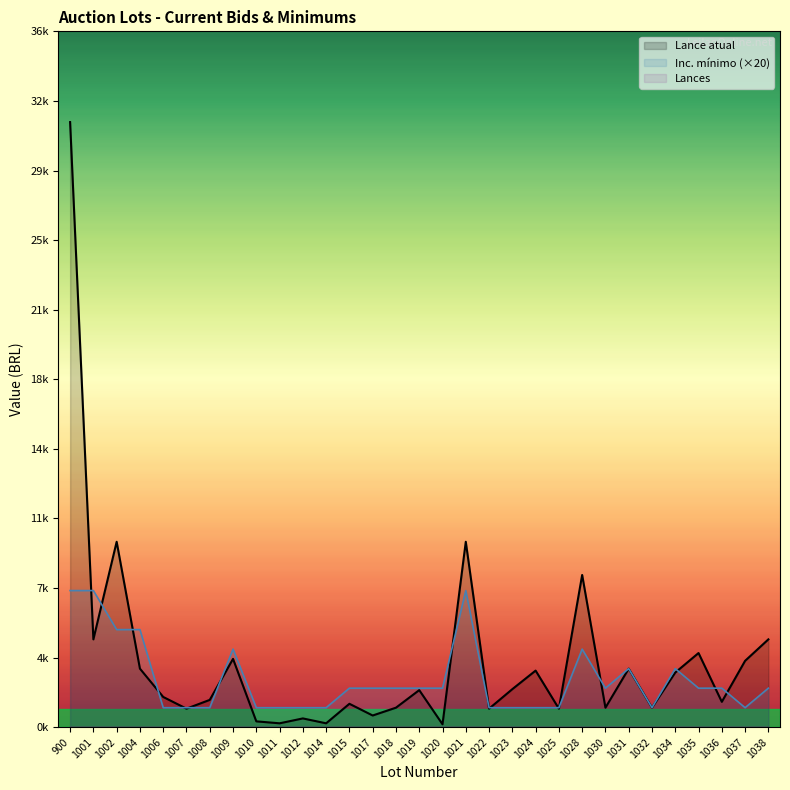

List the series in order of their overall mean, lowest first.

Inc. mínimo, Lance atual